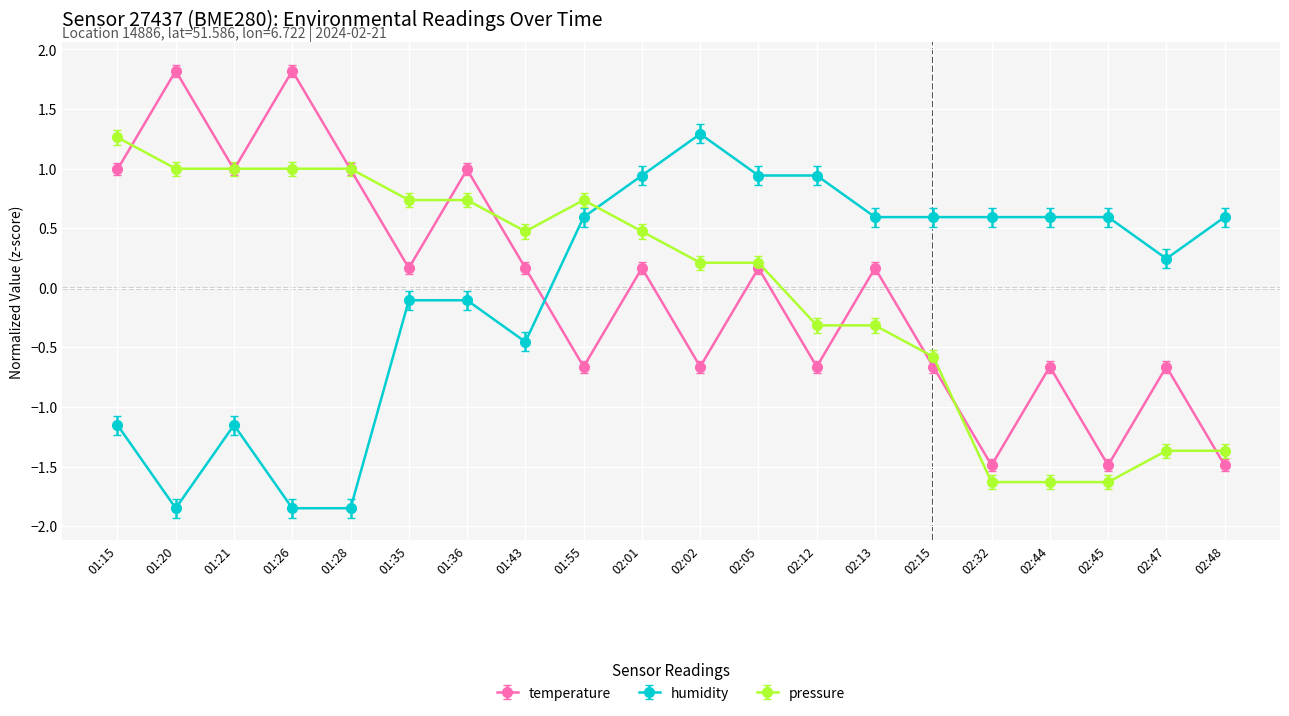

Between which two adjacent categories do pressure and temperature first intersect?

01:15 and 01:20